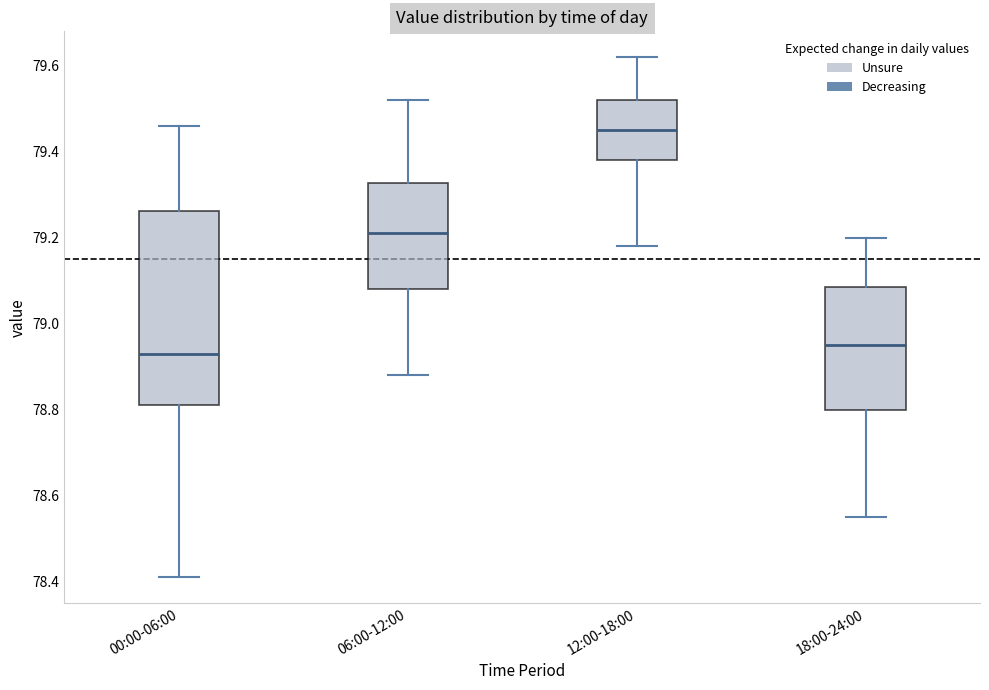

Where is the lower edge of the box for 06:00-12:00 on the y-axis? The values are not printed on the chart, so give them approximately, as read against the axis.

79.08